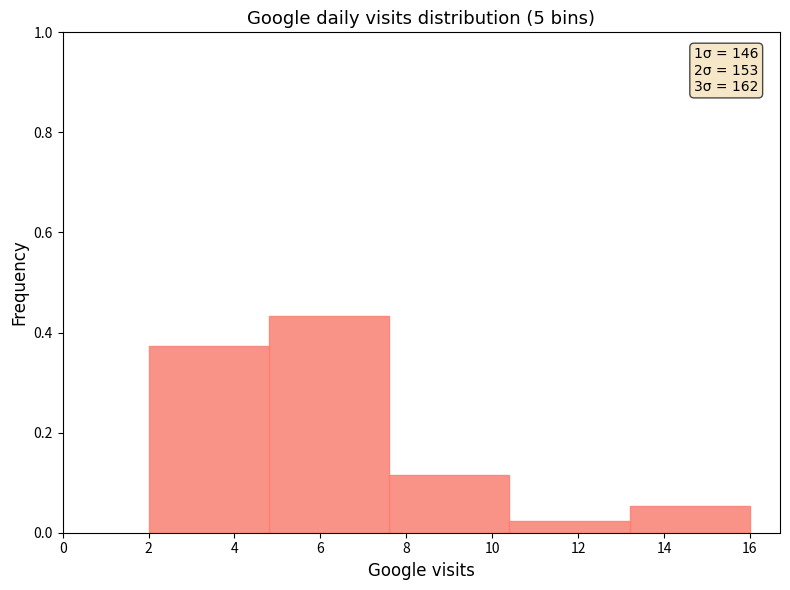

Which range on the x-axis has the tallest bar?

4.8 to 7.6